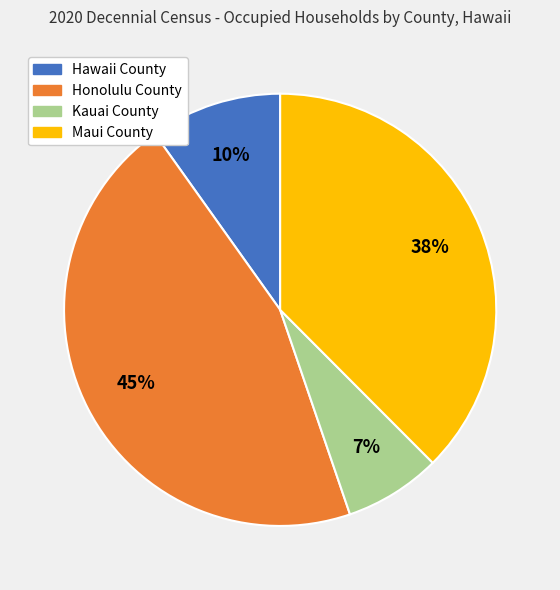

Combined, do Hawaii County and Maui County account for over 50%?

No